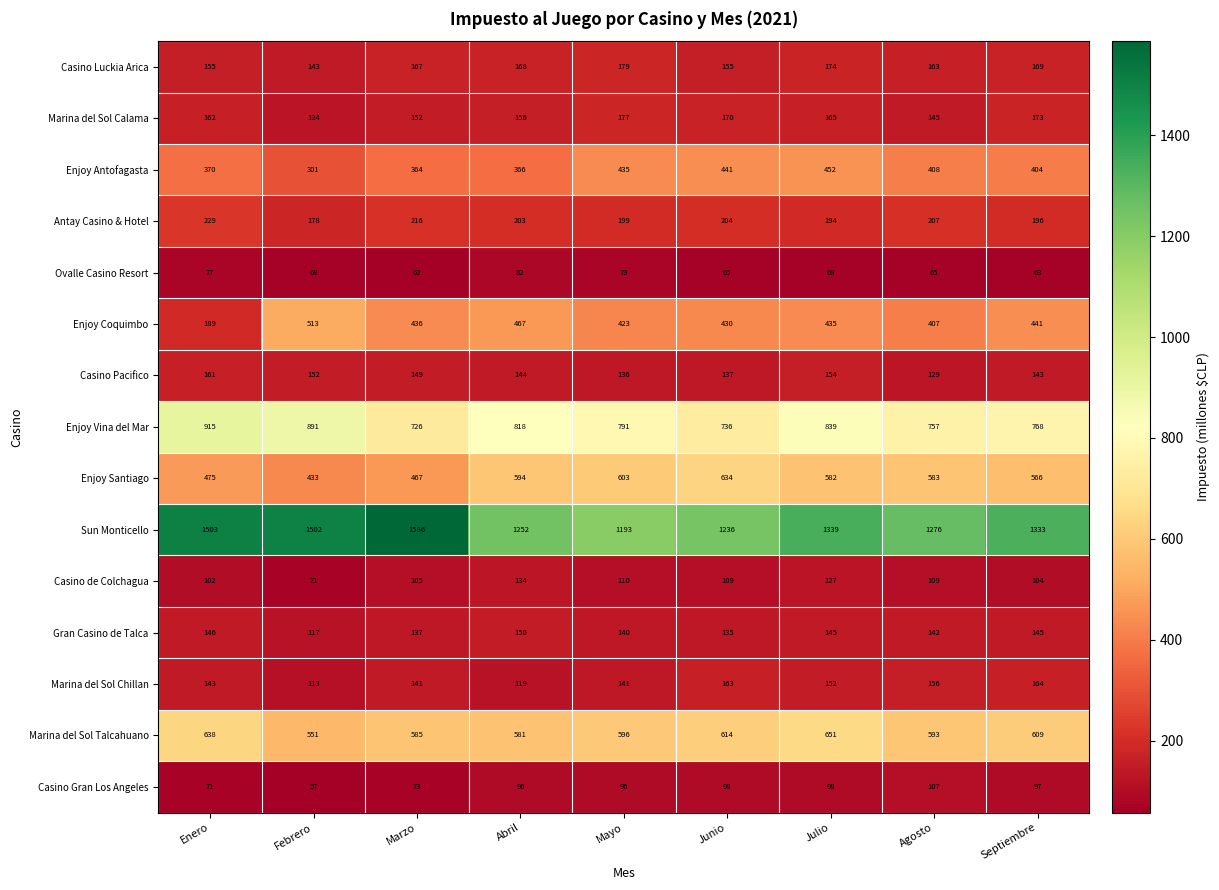

At which label is Enjoy Santiago closest to 533?

Septiembre